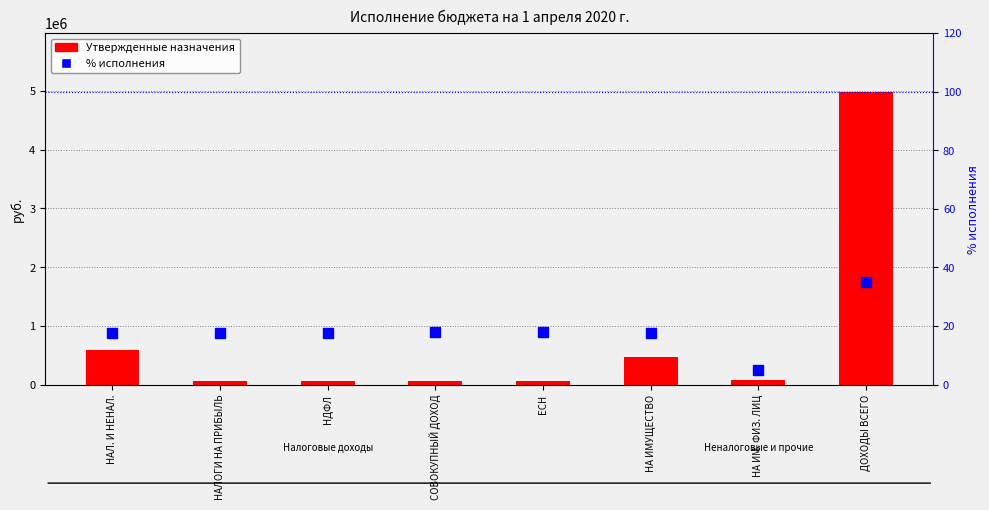

Is it true that % исполнения equals 3.0 at НА ИМ. ФИЗ. ЛИЦ?

False